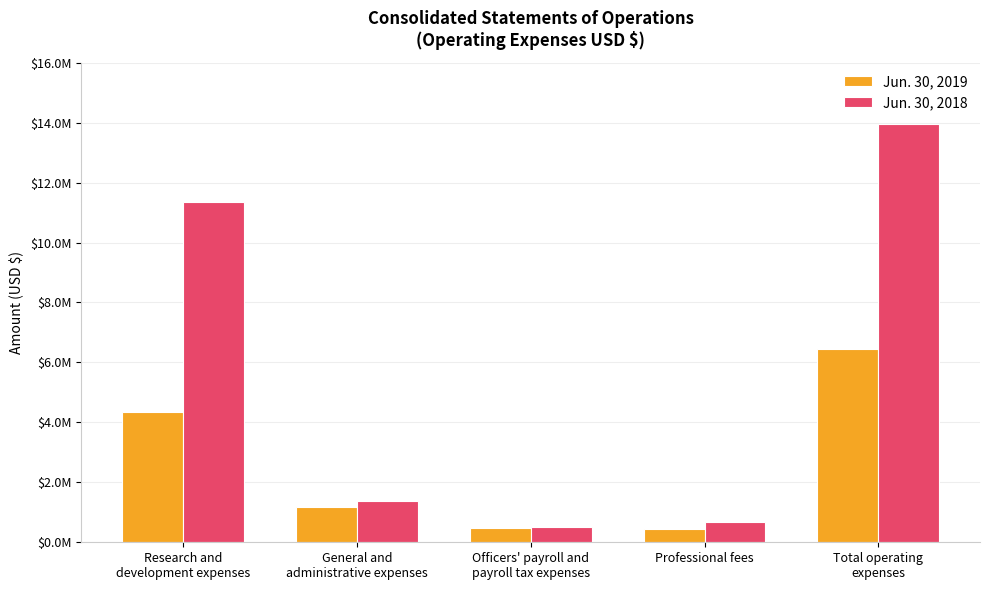

Reading left to right, list all the values displayed in this chart.

Jun. 30, 2019: 4343000	1182000	486000	440000	6451000
Jun. 30, 2018: 11368000	1382000	517000	676000	13943000